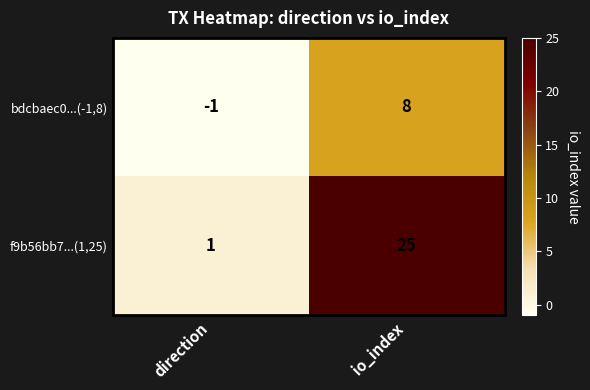

At which label does f9b56bb7...(1,25) reach its minimum?

direction